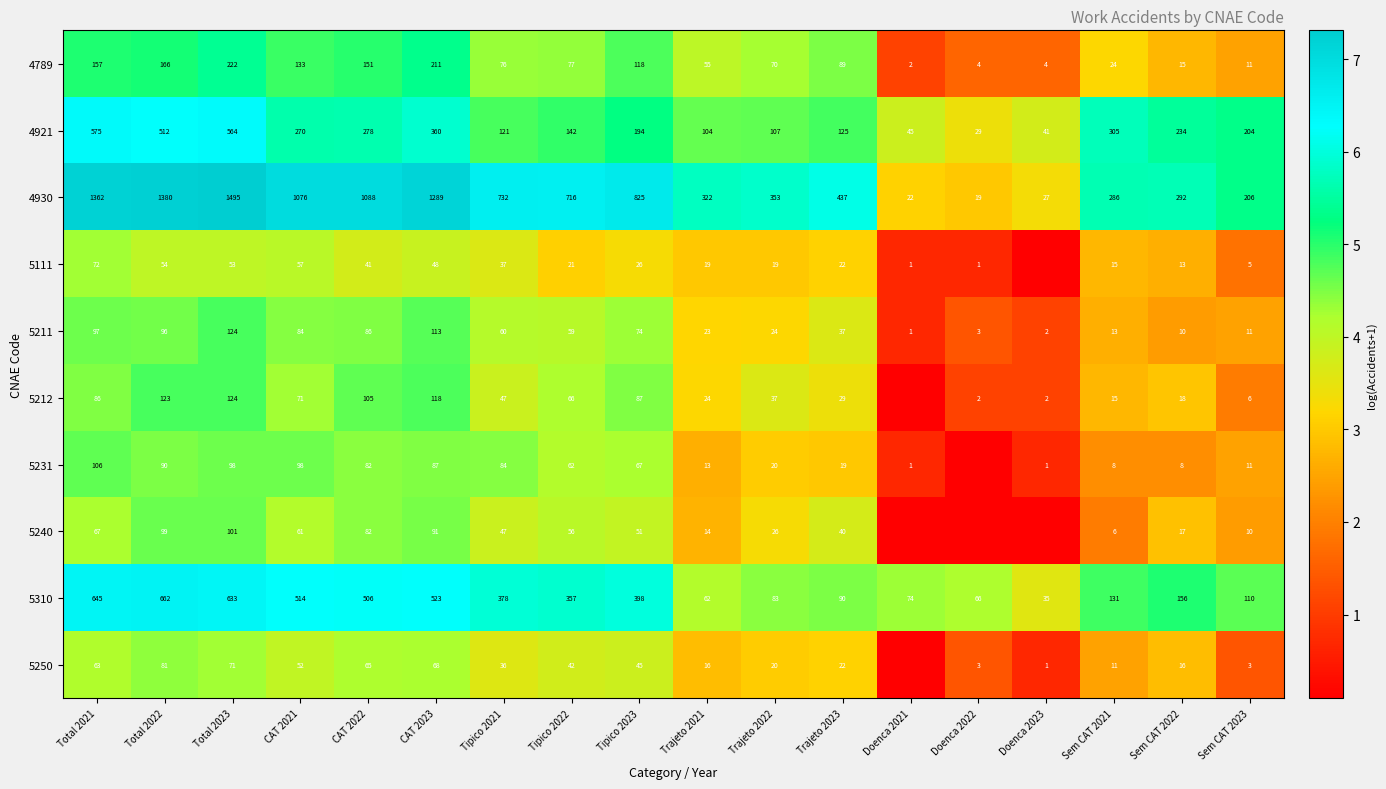

Is the value of 5211 at Sem CAT 2021 greater than the value of 5212 at Total 2022?

No